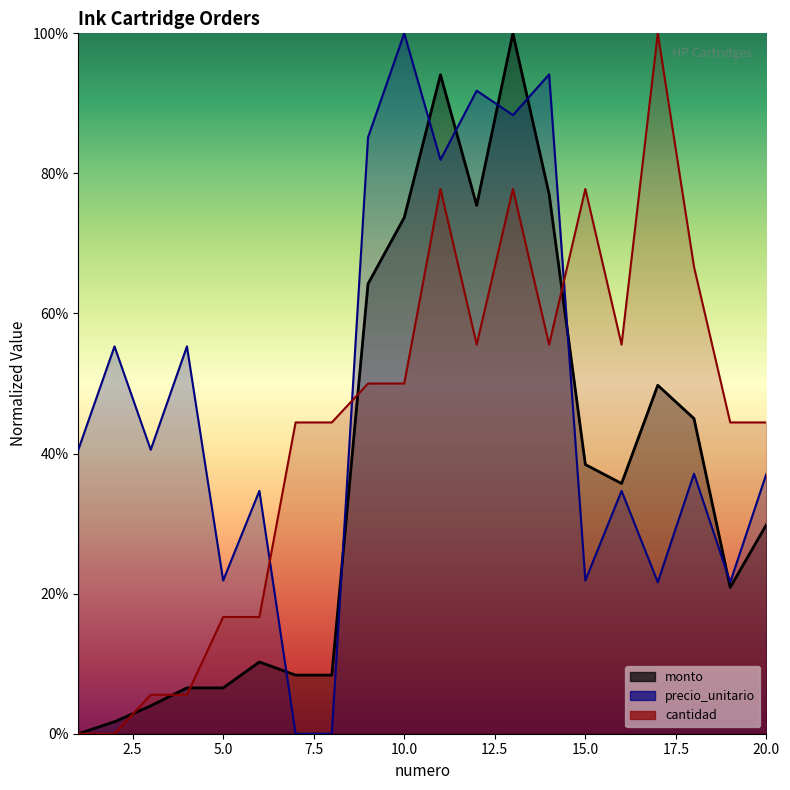

Which series has the widest spread of values?

monto